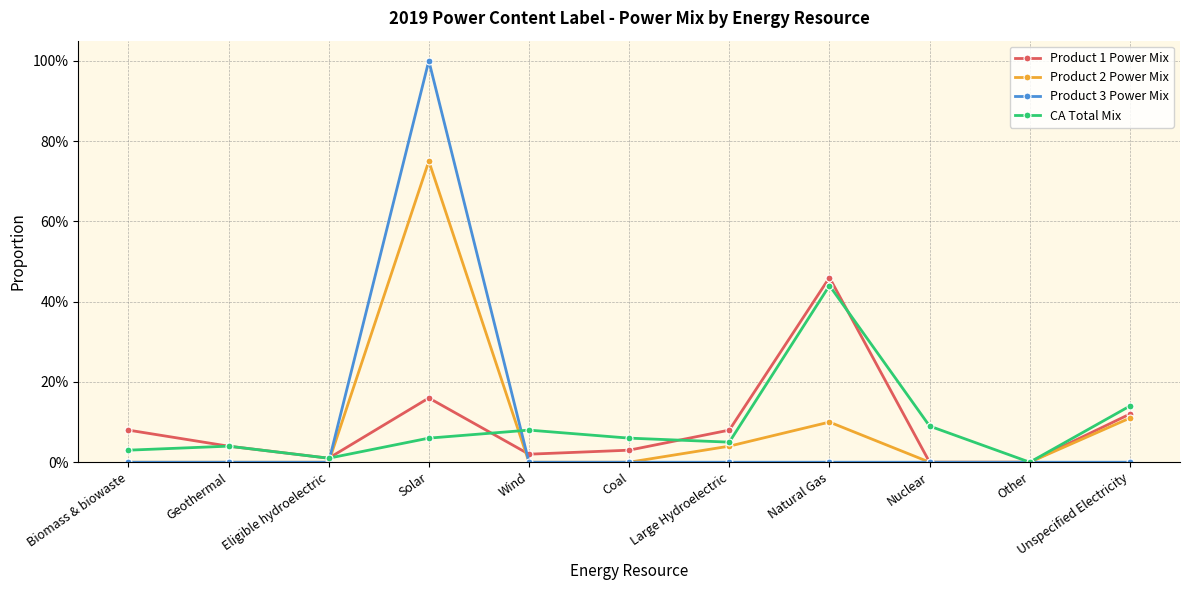

Where do Product 3 Power Mix and Product 1 Power Mix first cross each other?

Eligible hydroelectric and Solar